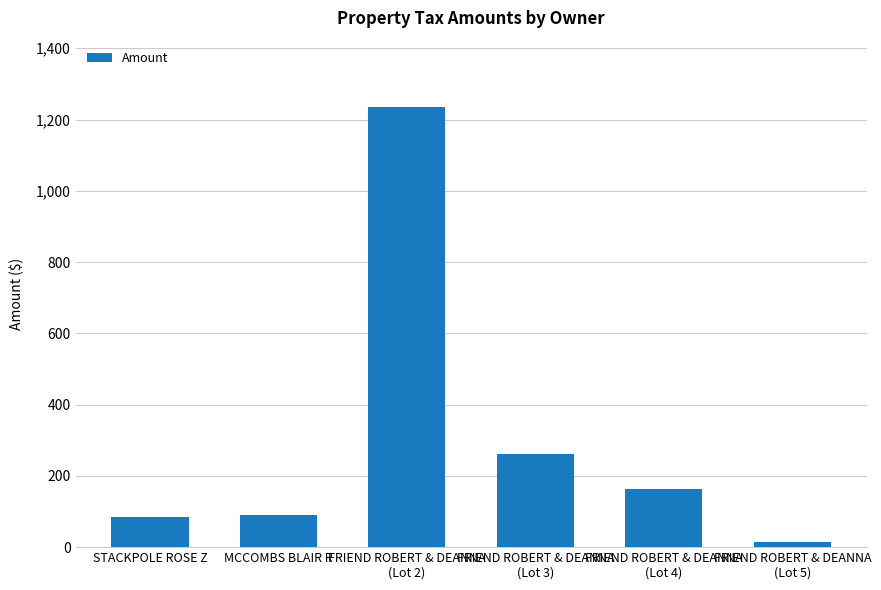

Which has a higher value, FRIEND ROBERT & DEANNA
(Lot 3) or MCCOMBS BLAIR R?

FRIEND ROBERT & DEANNA
(Lot 3)